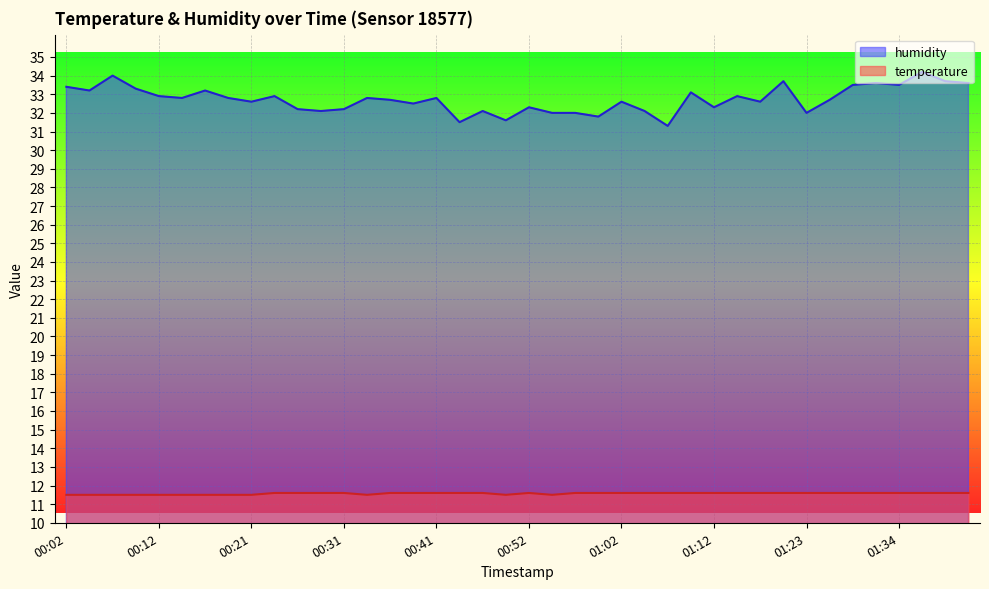

At 01:07, list the series in order from largest to smallest.

humidity, temperature